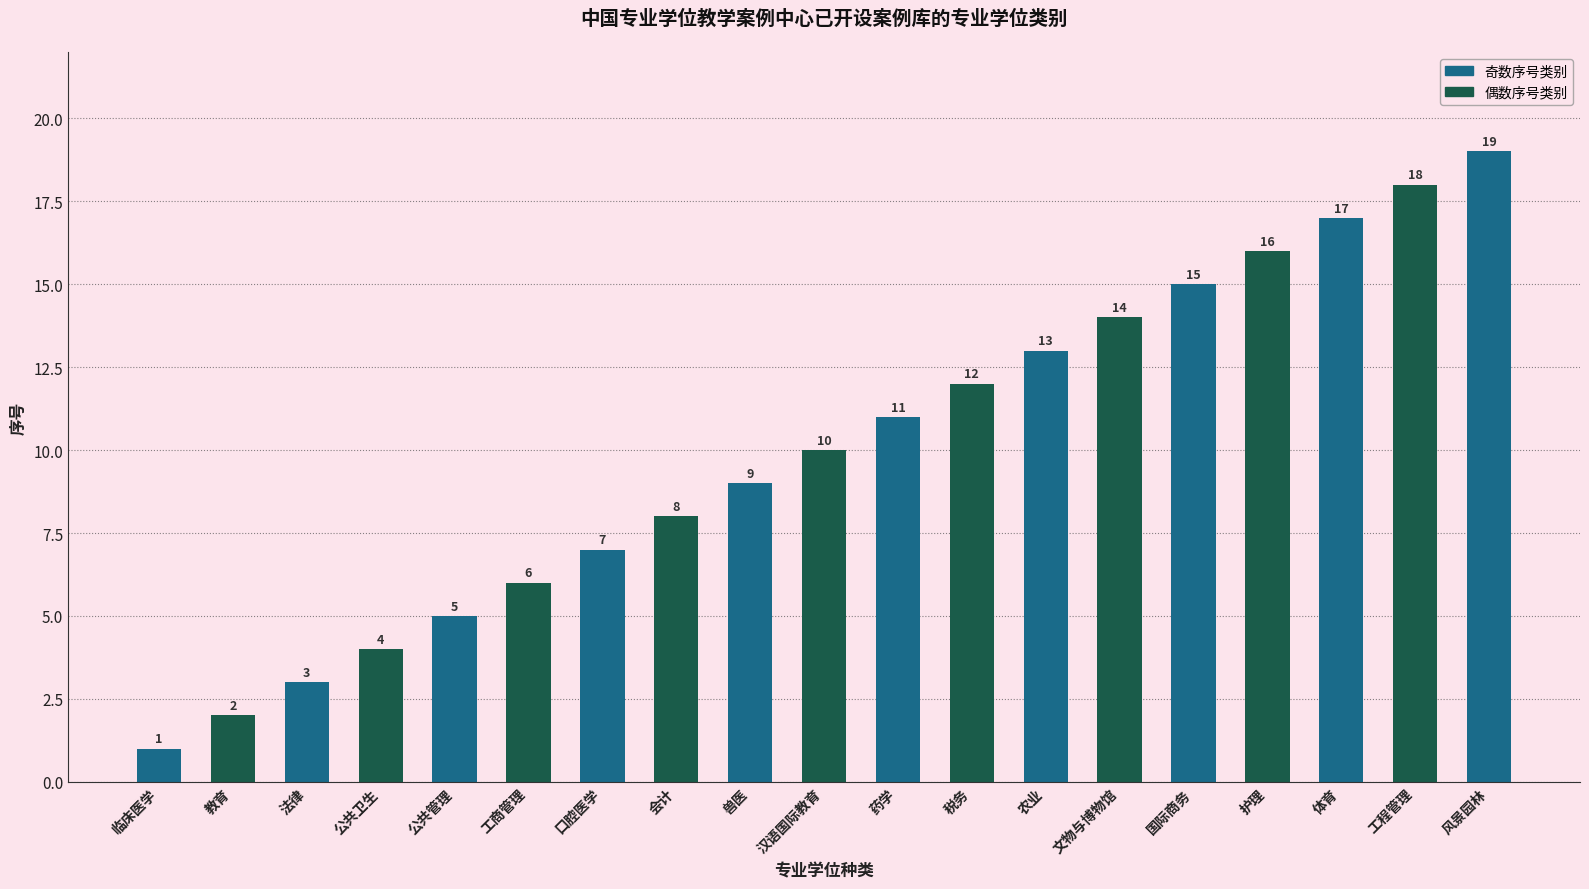

What is the difference between the maximum and minimum values?

18